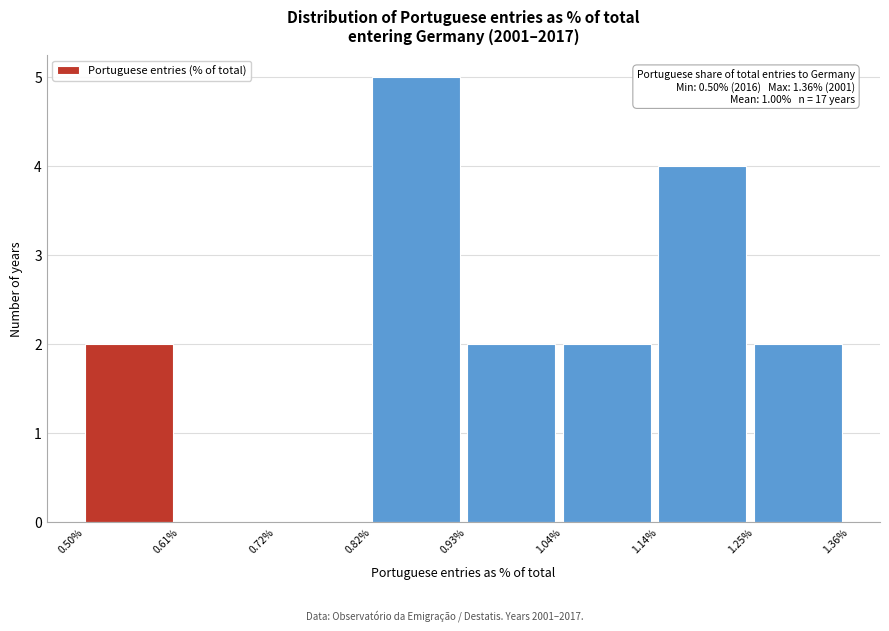

Which range on the x-axis has the tallest bar?

0.82% to 0.93%